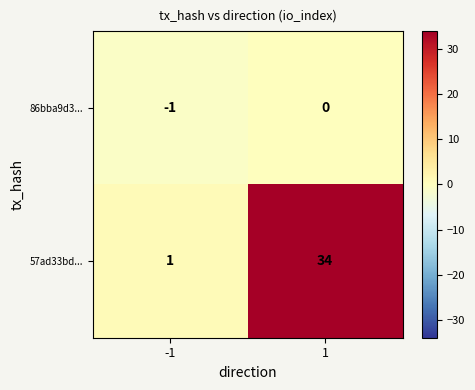

Reading left to right, what are all the values shown in this chart?

86bba9d3...: -1=-1	1=0
57ad33bd...: -1=1	1=34